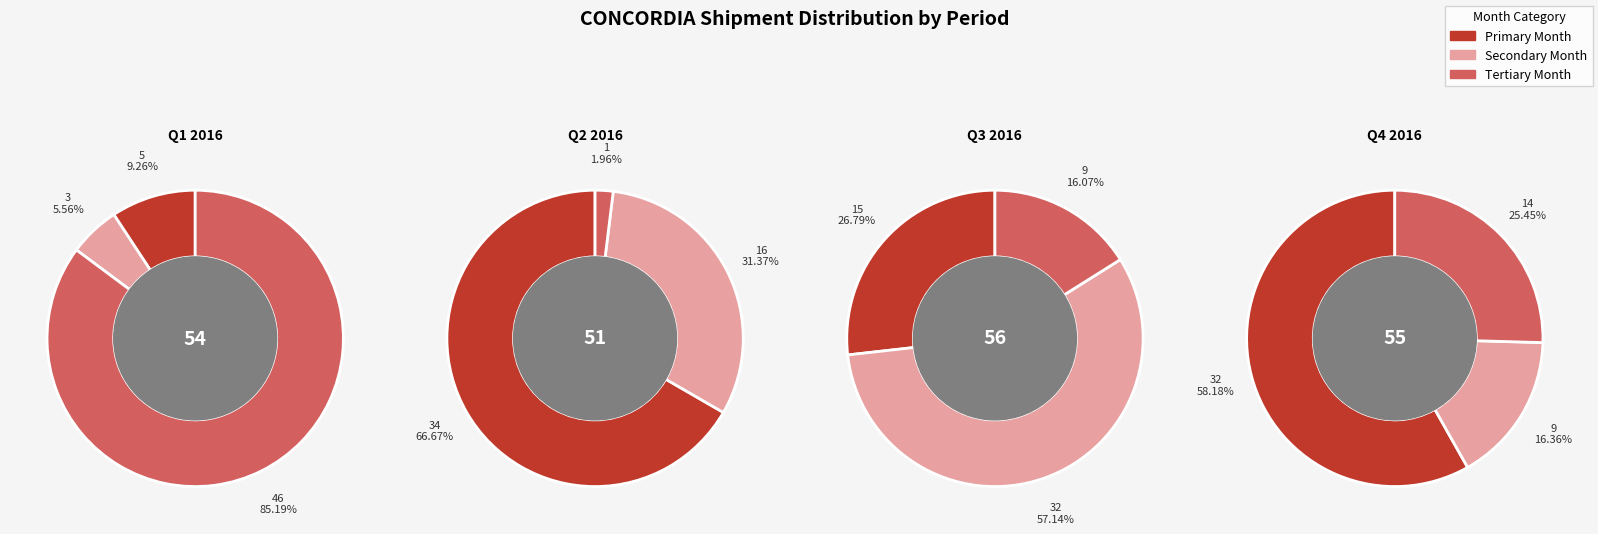

Which has a higher value, 2016-07 or 2016-10?

2016-10